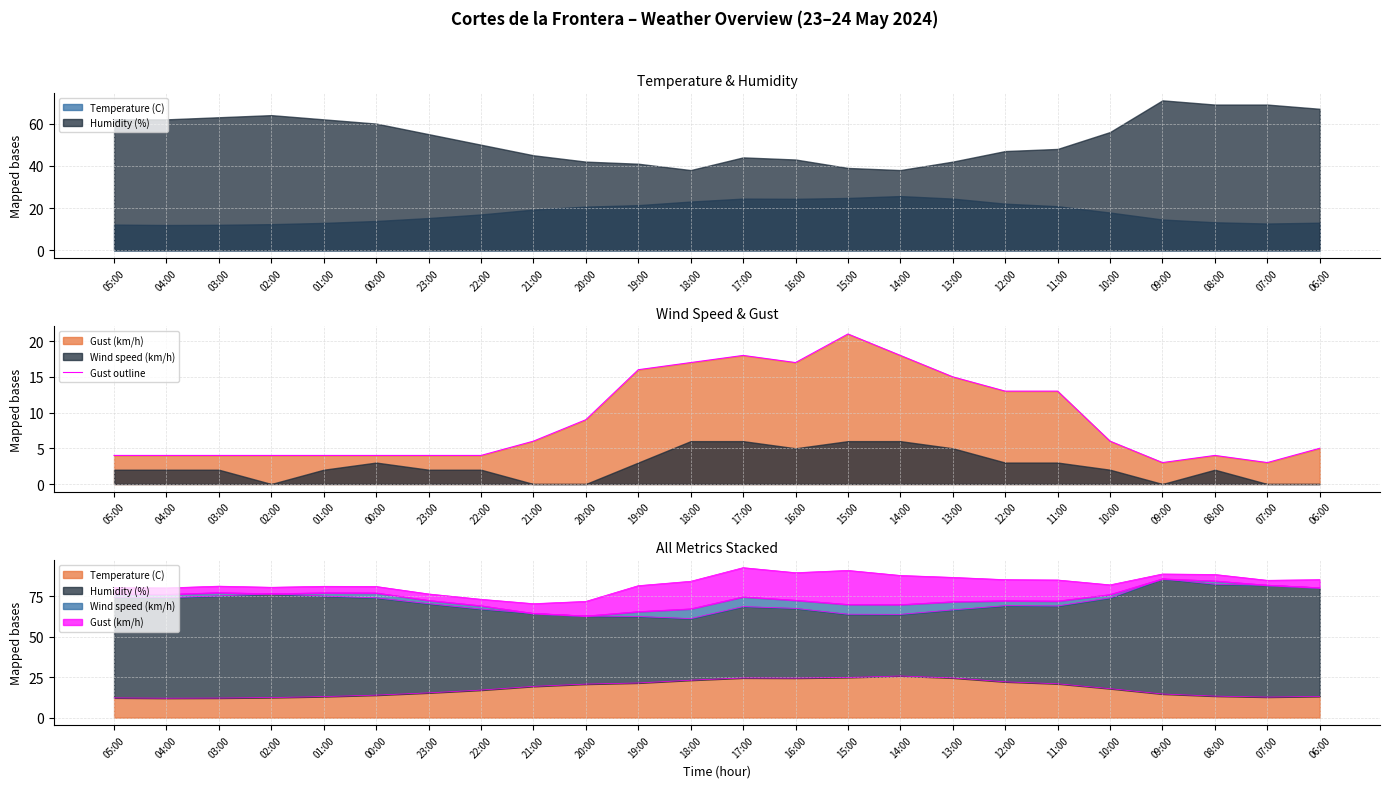

At which label does the data first exceed 6?

20:00